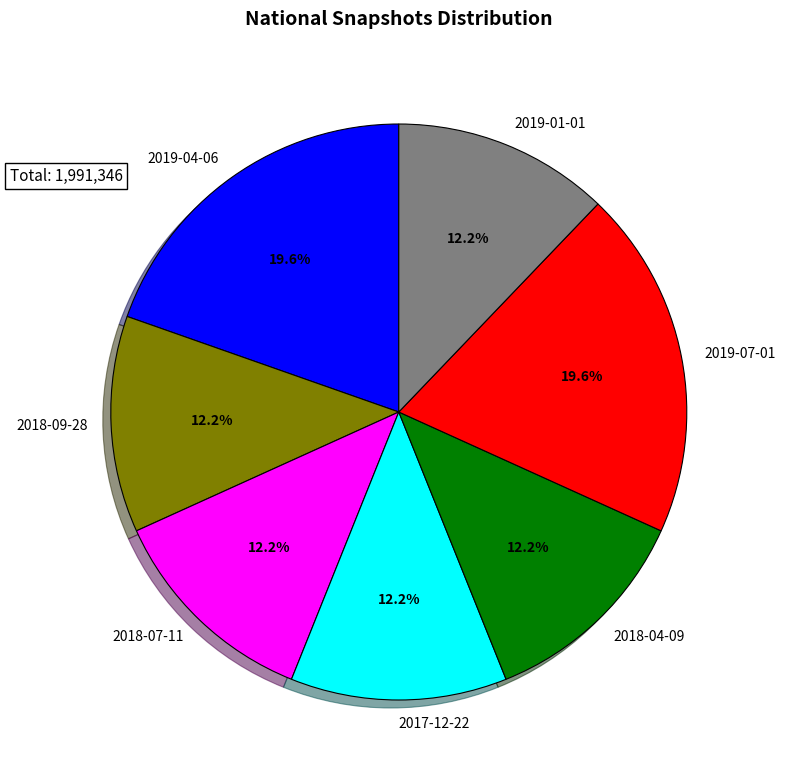

Does 2018-04-09 account for over 50% of the chart?

No